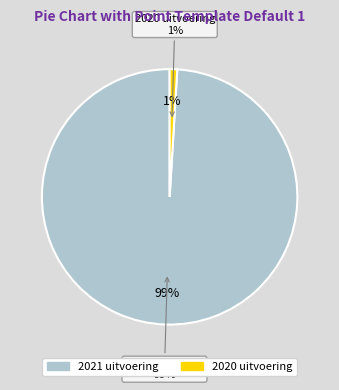

Rank the categories by value from highest to lowest.

2021 uitvoering, 2020 uitvoering